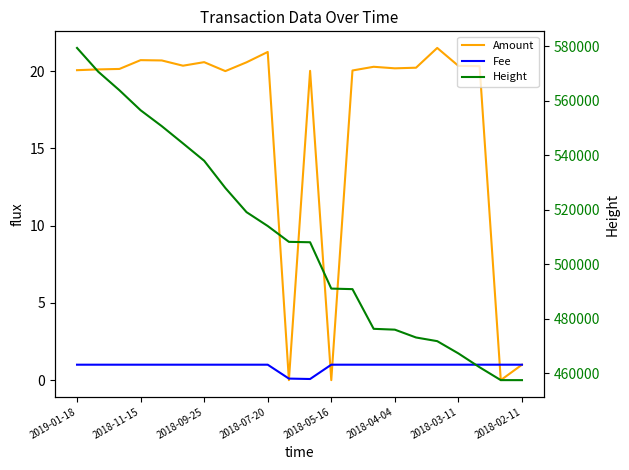

What is the value of the Height point at the 2nd from the left?

570594.0